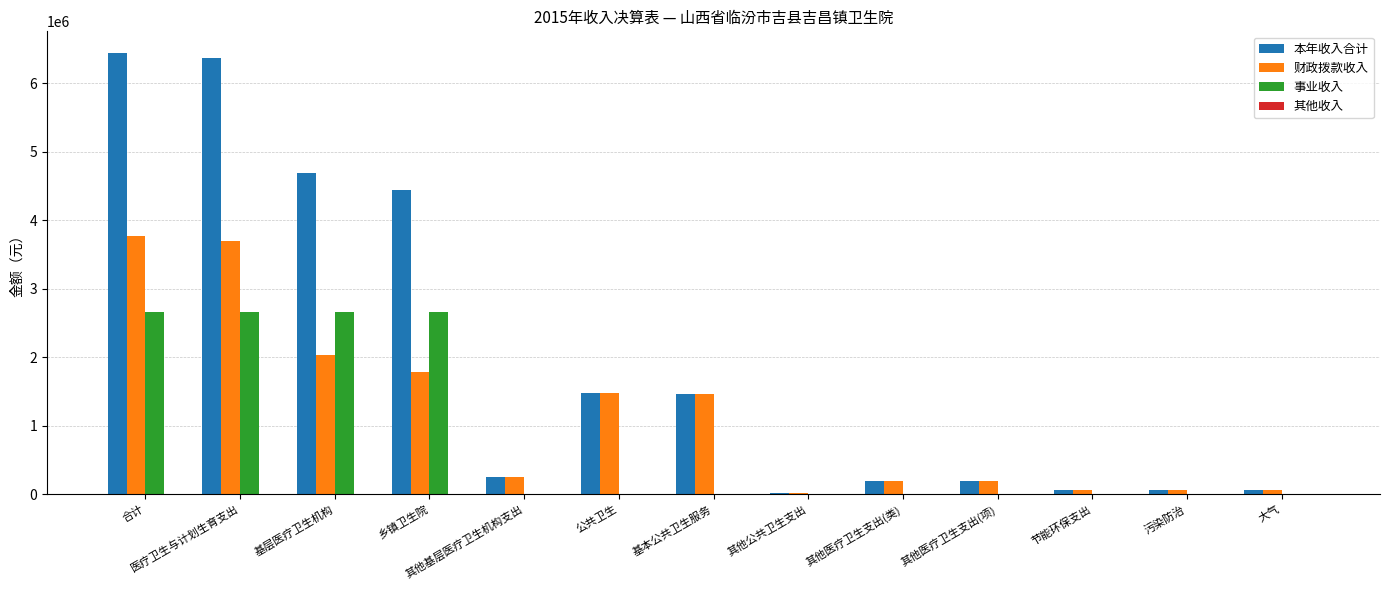

What is the sum of all 财政拨款收入 values?

15078665.4